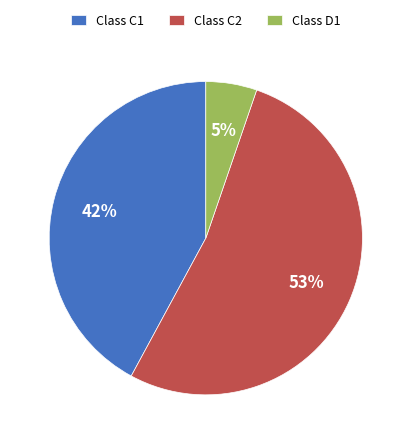

To the nearest percent, what percentage of the pie is Class D1?

5%